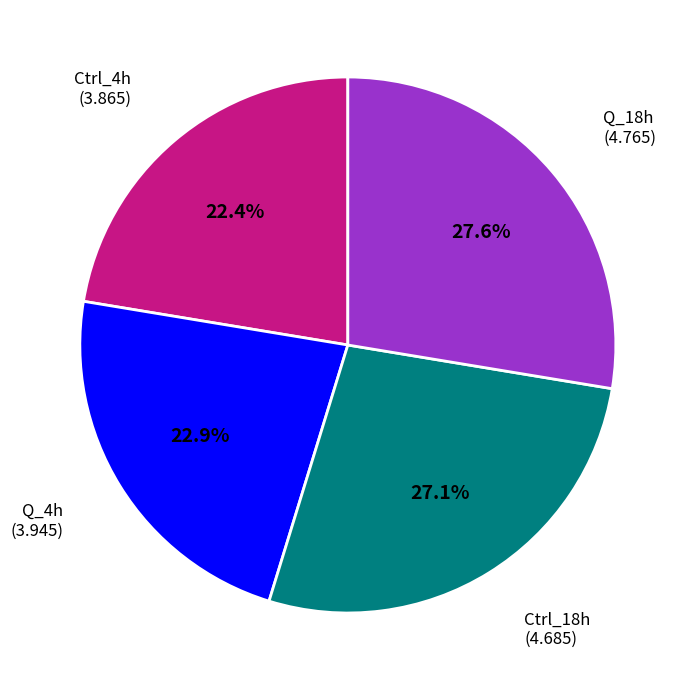

Is there any slice that represents more than half of the pie?

No